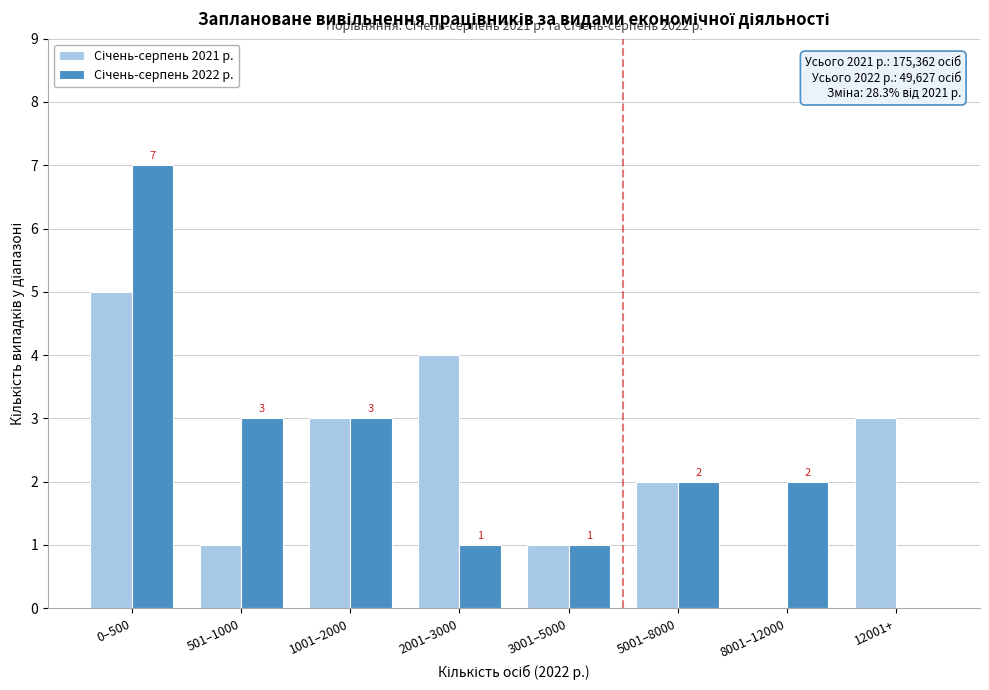

What is the total value across all series at 12001+?

3